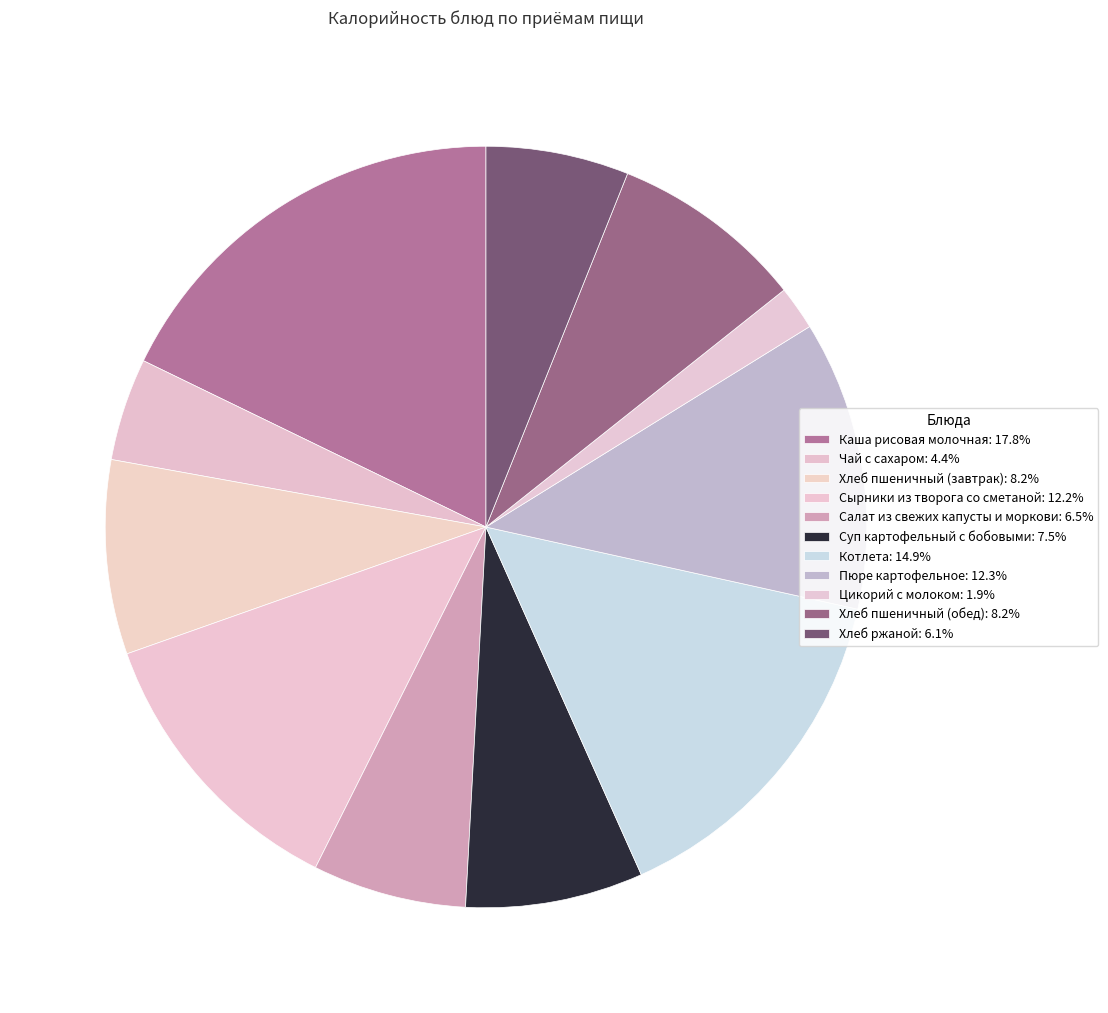

Does Чай с сахаром represent more than half of the total?

No